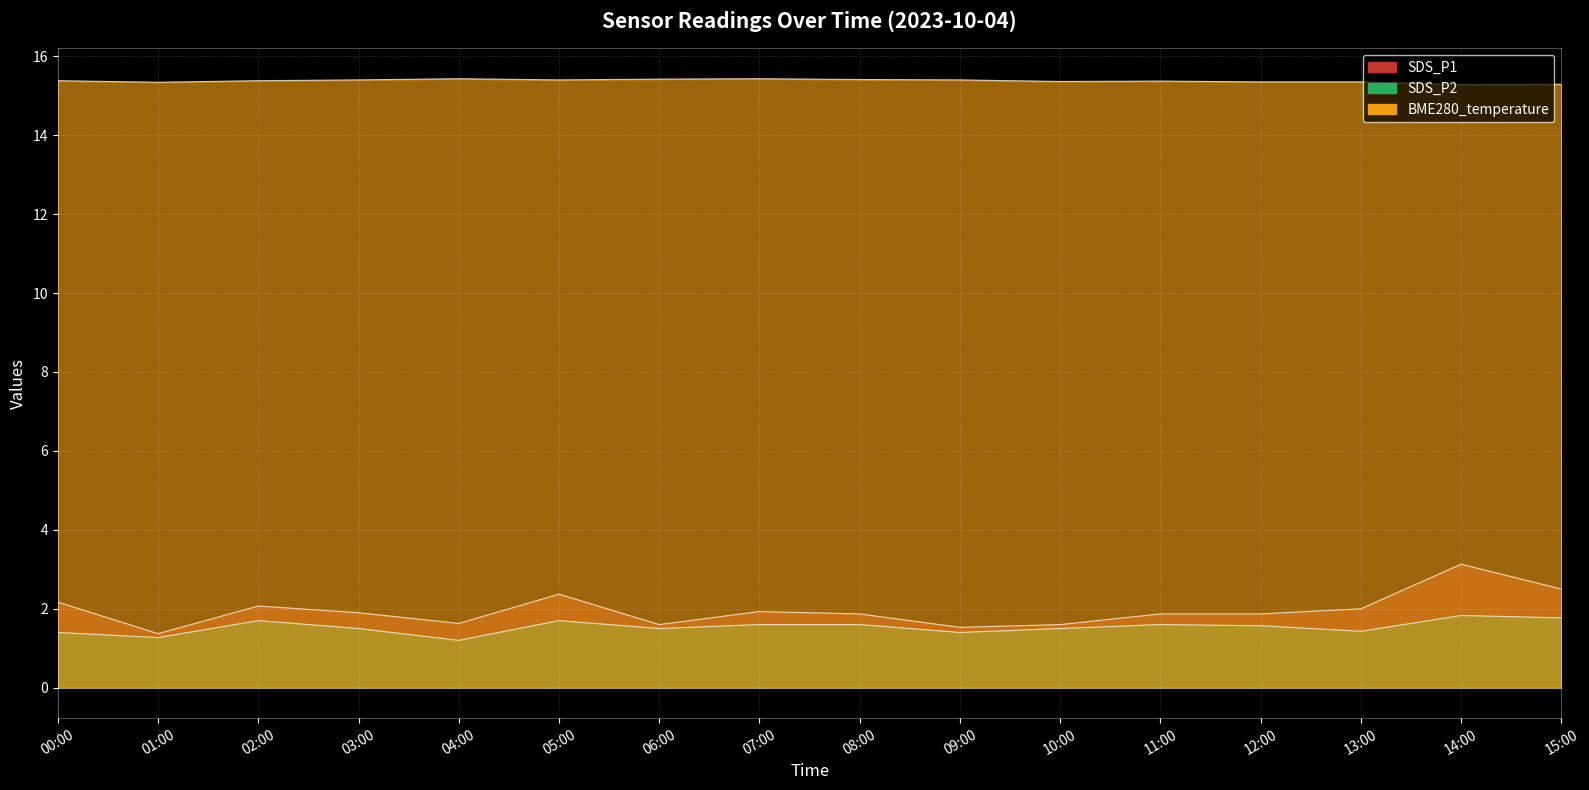

List the labels in order of SDS_P2 value, smallest first.

04:00, 01:00, 00:00, 09:00, 13:00, 03:00, 06:00, 10:00, 12:00, 07:00, 08:00, 11:00, 02:00, 05:00, 15:00, 14:00